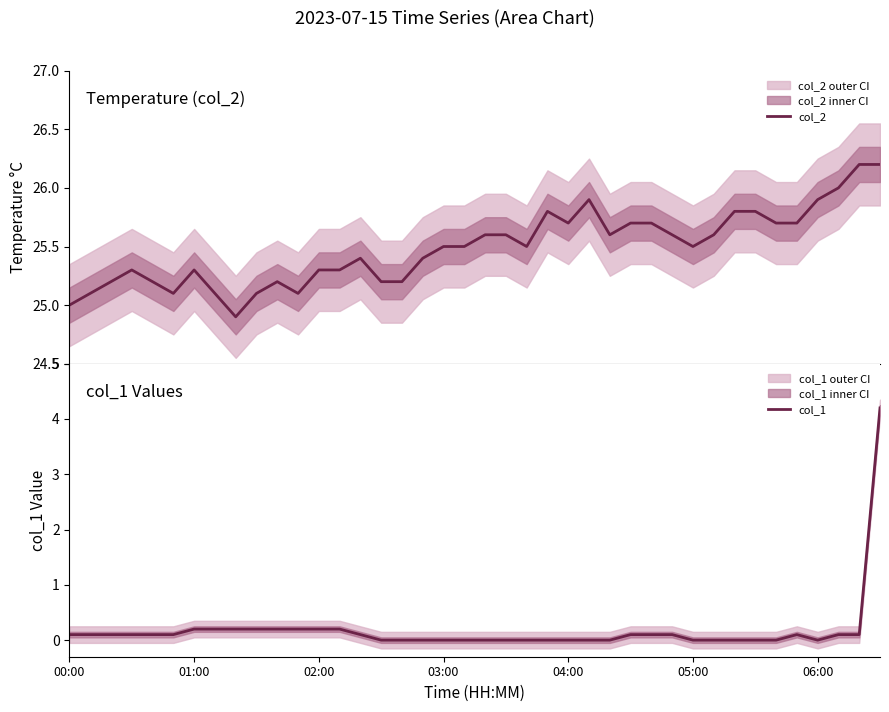

What is the lowest value of the col_2 series?

24.9